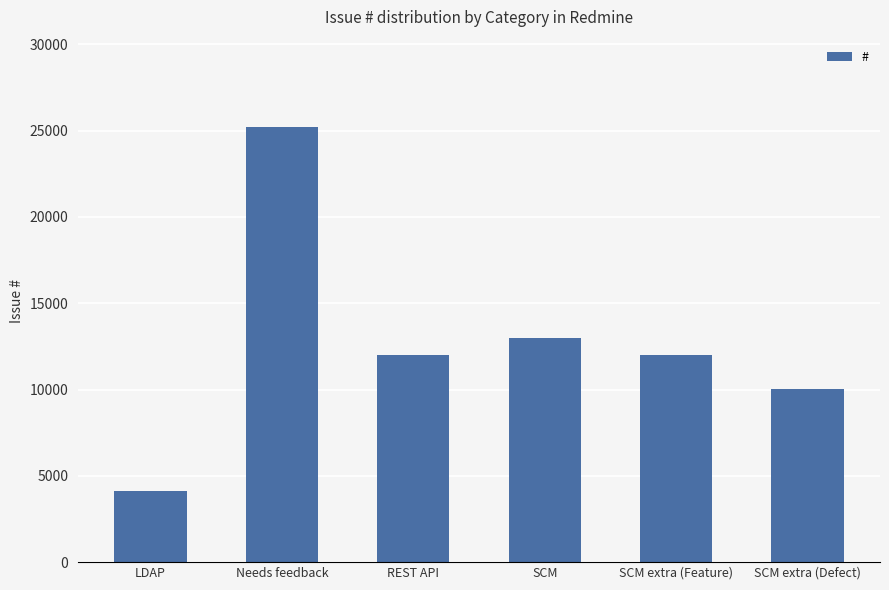

What is the value of the 5th bar from the left?

11976